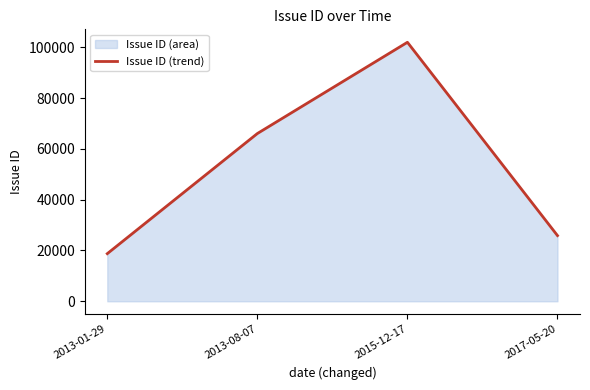

How many values exceed 66028?

1